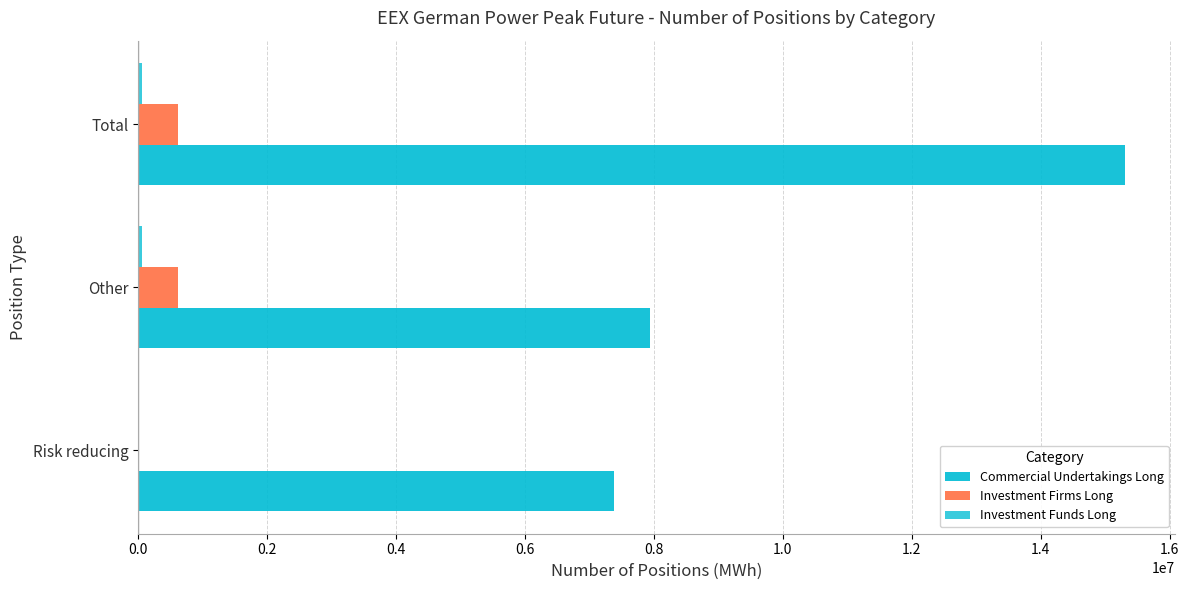

What is the highest value of the Investment Firms Long series?

624024